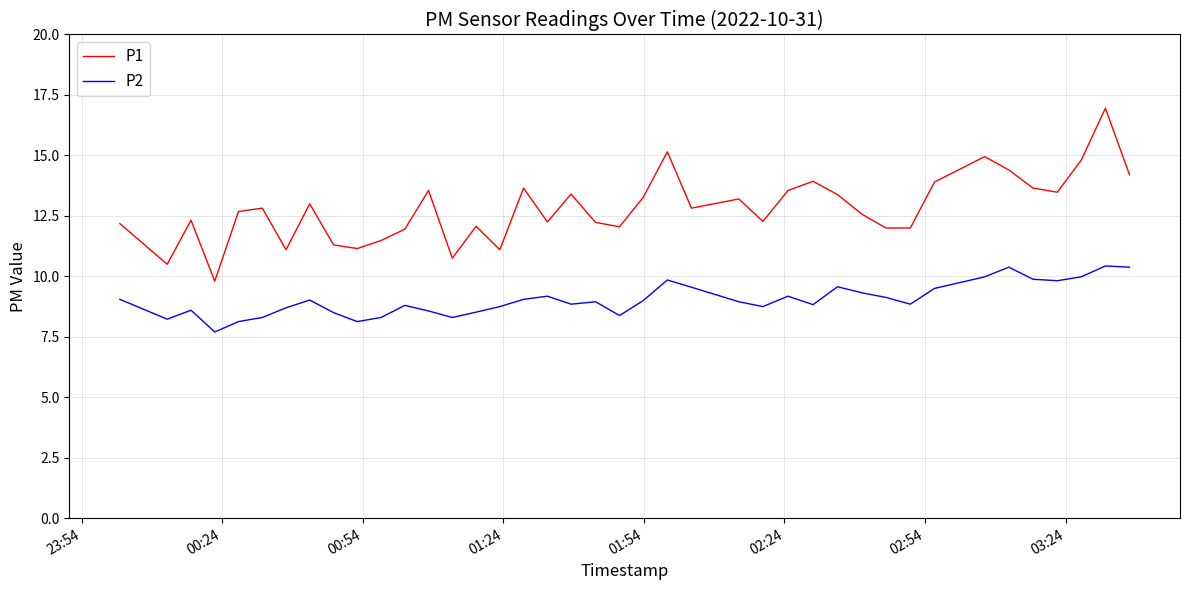

True or false: P1 and P2 intersect in this chart.

False